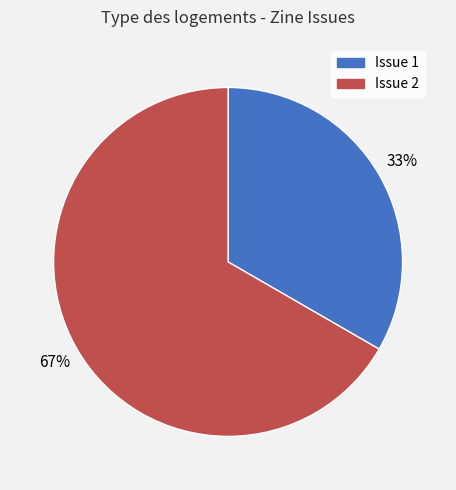

Combined, do Issue 2 and Issue 1 account for over 50%?

Yes